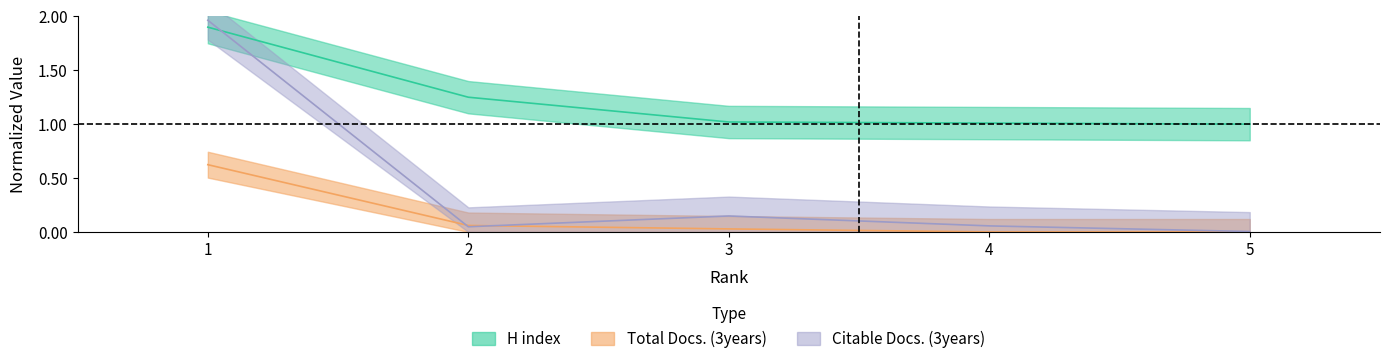

Is the value of Citable Docs. (3years) at 2 greater than the value of Total Docs. (3years) at 3?

Yes